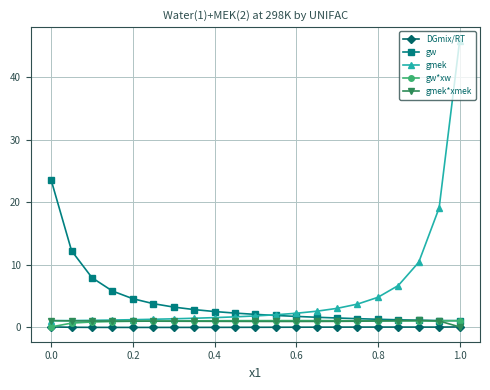

Which series has the largest total across all categories?

gmek